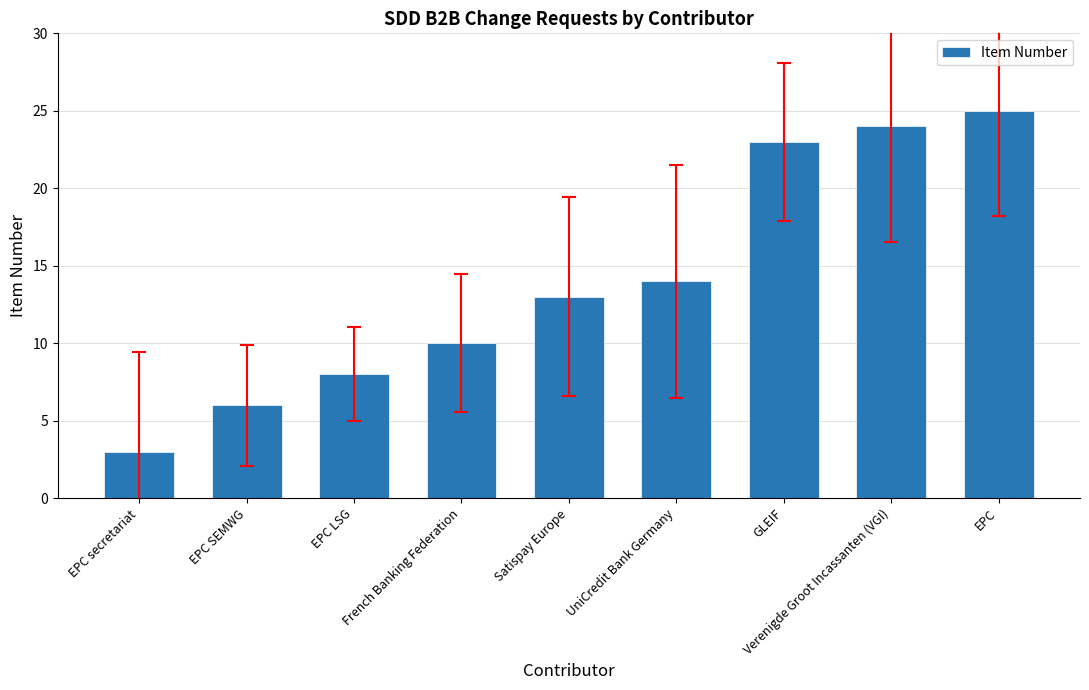

How many data points are less than 13?

4